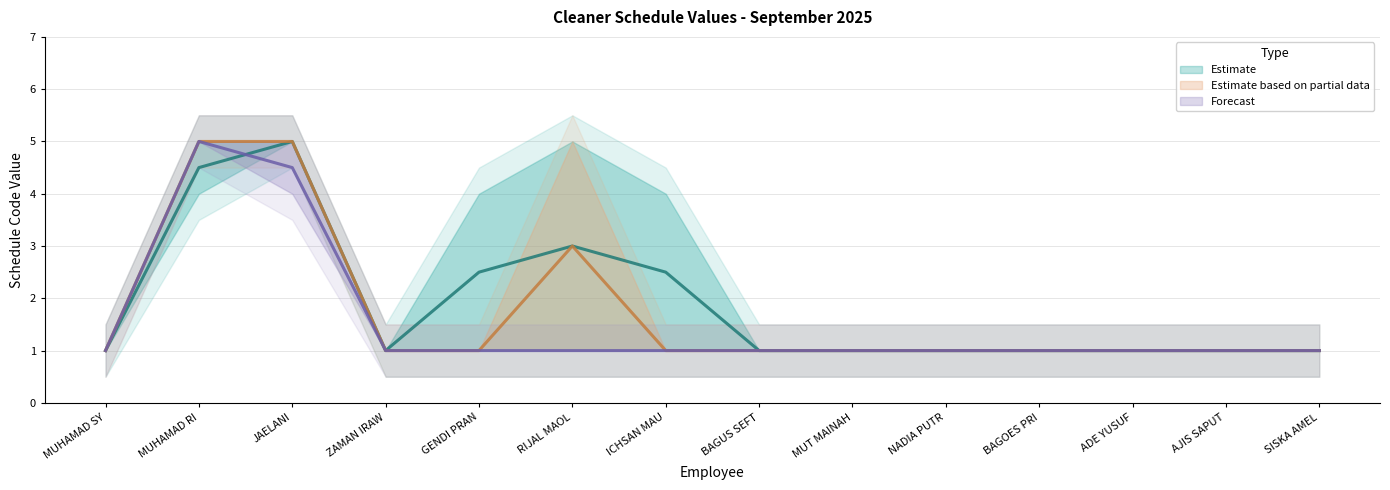

What is the label of the 2nd point from the right?

AJIS SAPUTRA